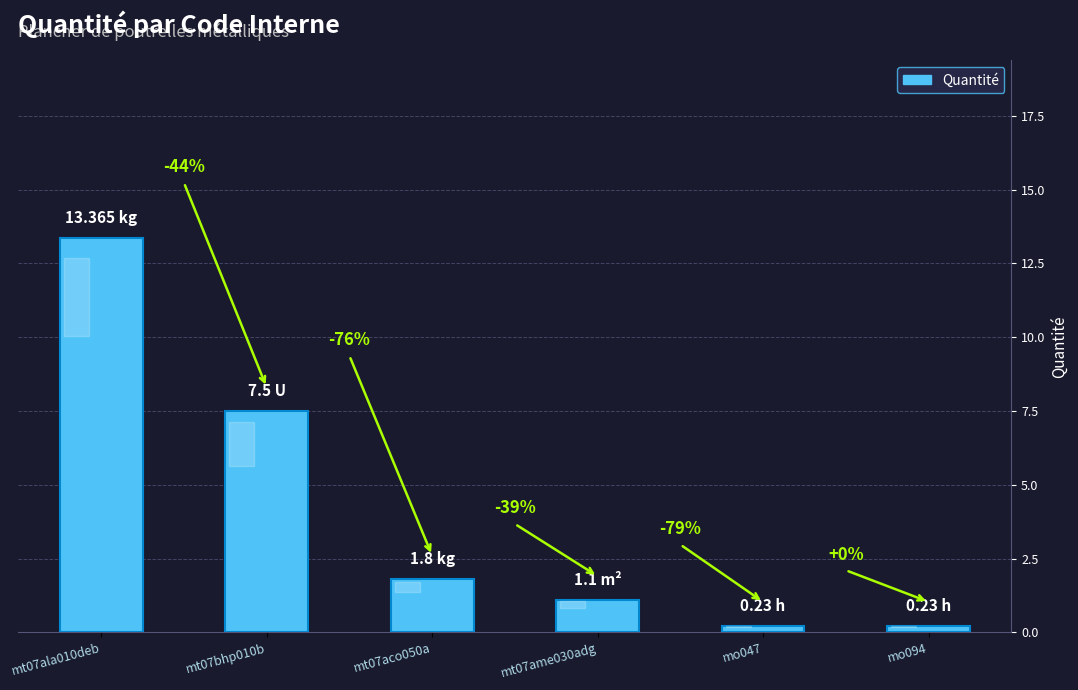

What is the difference between the maximum and minimum values?

13.1